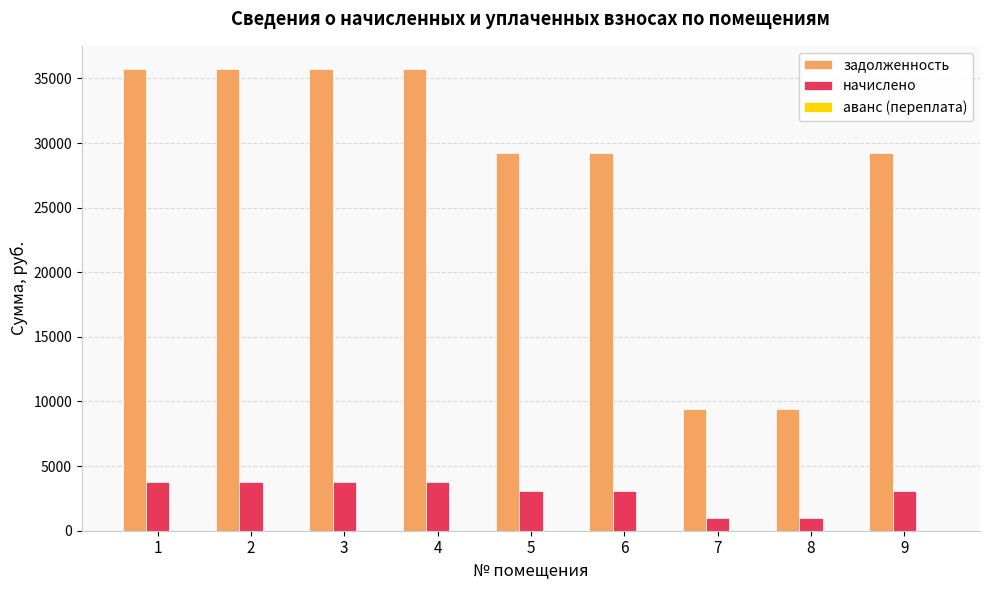

The value of начислено at 5 is 3061.8. True or false?

True